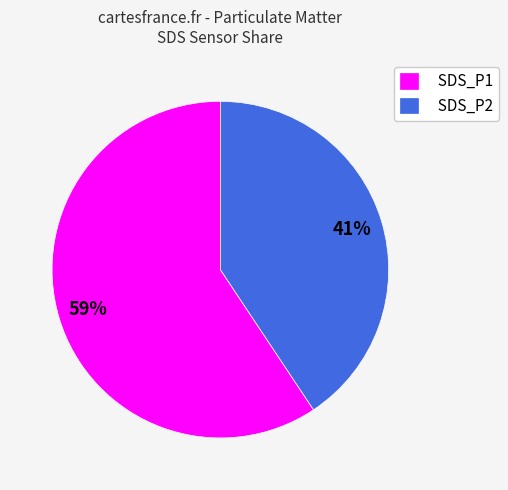

What is the largest slice in the pie chart?

SDS_P1